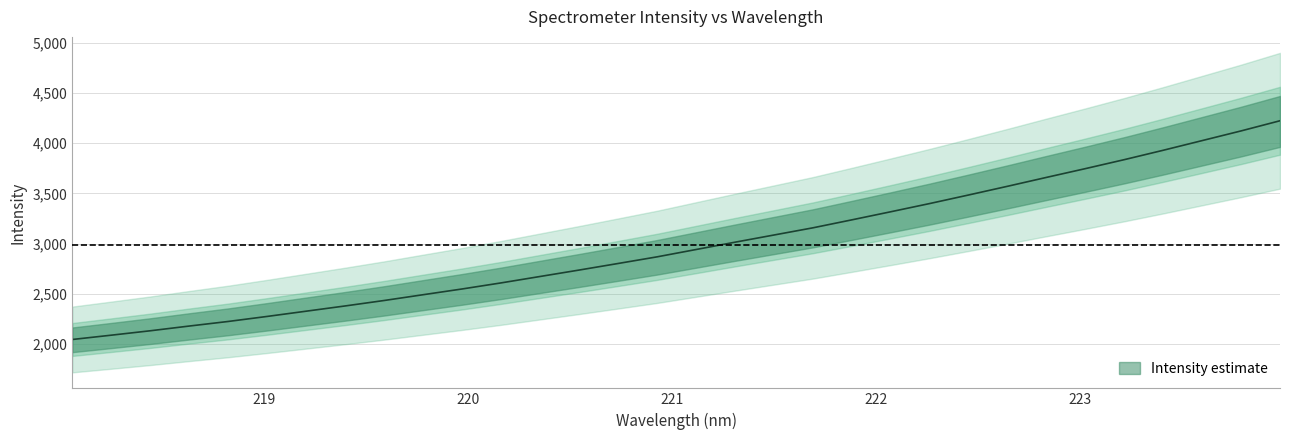

At which category does the chart reach its peak across all series?

223.9802